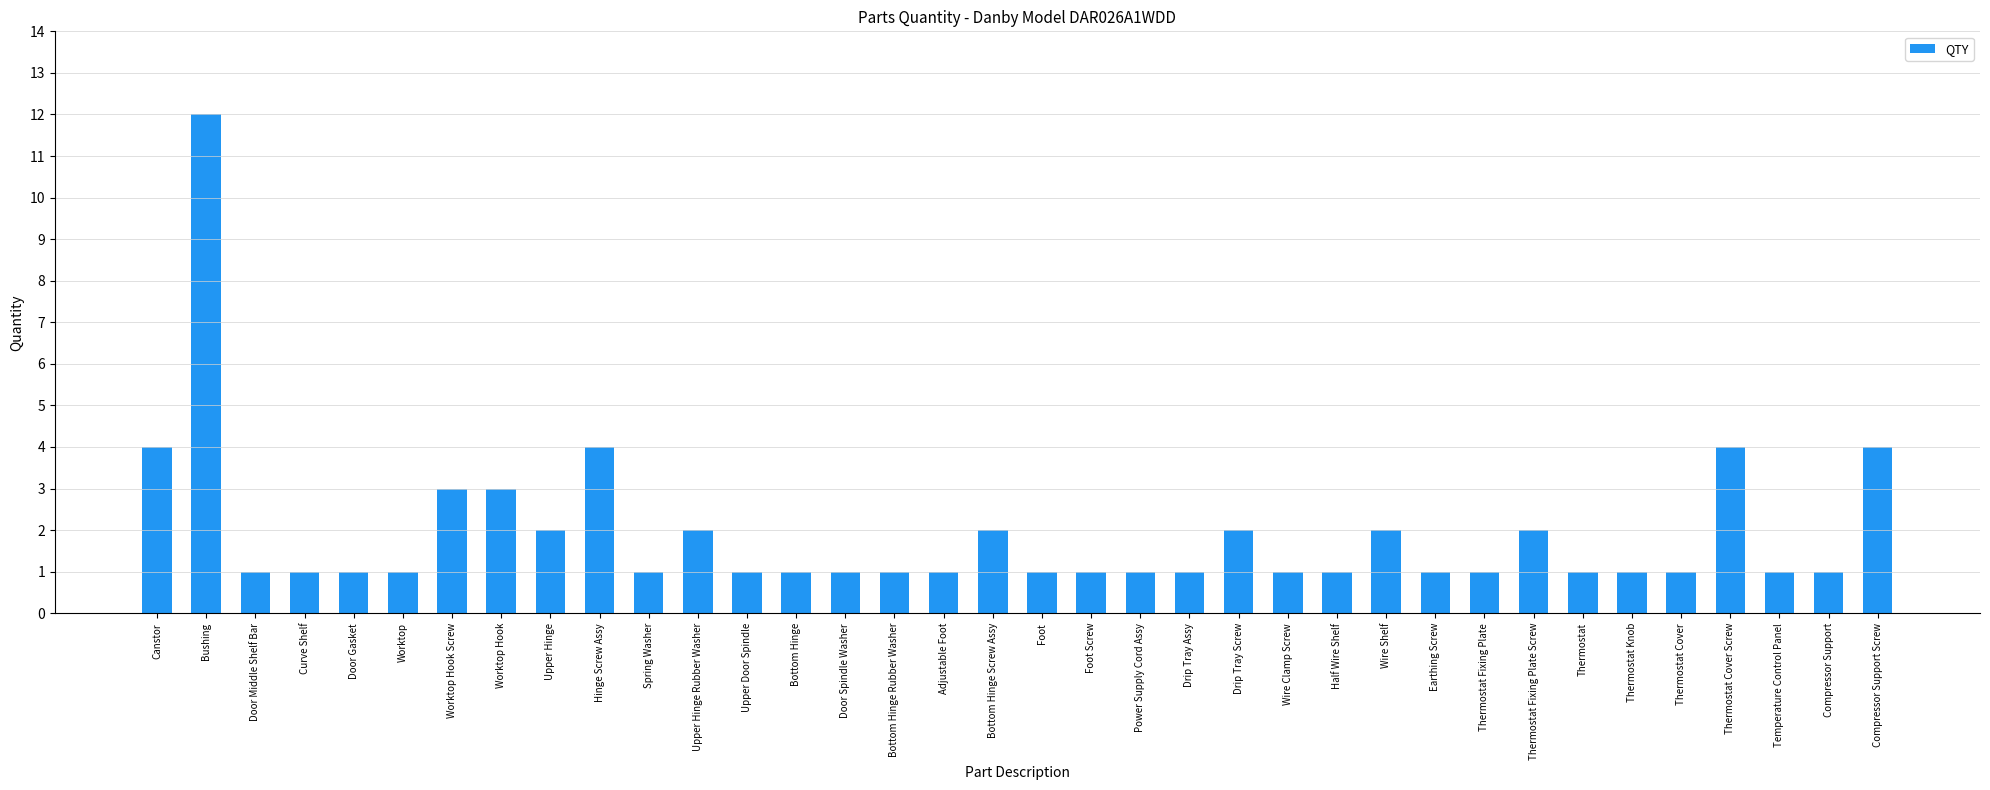

Reading right to left, extract all data points from this chart.

Compressor Support Screw=4	Compressor Support=1	Temperature Control Panel=1	Thermostat Cover Screw=4	Thermostat Cover=1	Thermostat Knob=1	Thermostat=1	Thermostat Fixing Plate Screw=2	Thermostat Fixing Plate=1	Earthing Screw=1	Wire Shelf=2	Half Wire Shelf=1	Wire Clamp Screw=1	Drip Tray Screw=2	Drip Tray Assy=1	Power Supply Cord Assy=1	Foot Screw=1	Foot=1	Bottom Hinge Screw Assy=2	Adjustable Foot=1	Bottom Hinge Rubber Washer=1	Door Spindle Washer=1	Bottom Hinge=1	Upper Door Spindle=1	Upper Hinge Rubber Washer=2	Spring Washer=1	Hinge Screw Assy=4	Upper Hinge=2	Worktop Hook=3	Worktop Hook Screw=3	Worktop=1	Door Gasket=1	Curve Shelf=1	Door Middle Shelf Bar=1	Bushing=12	Canstor=4